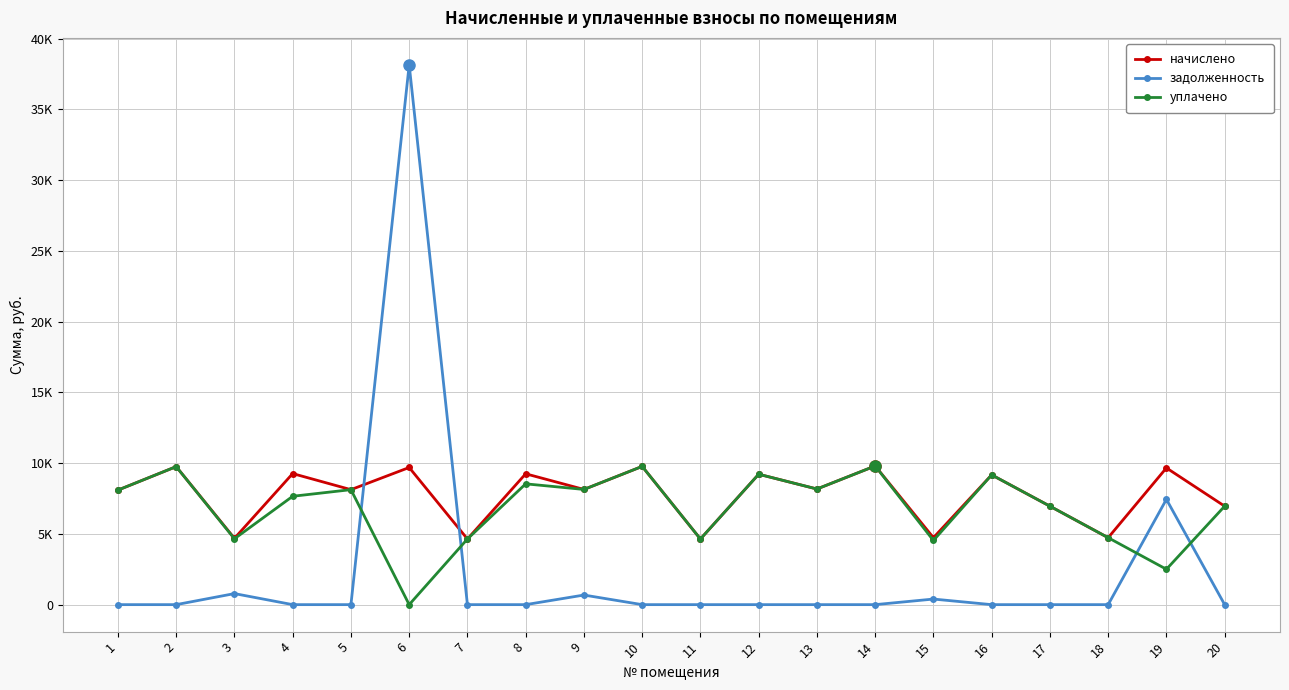

At which category does the chart reach its minimum across all series?

1